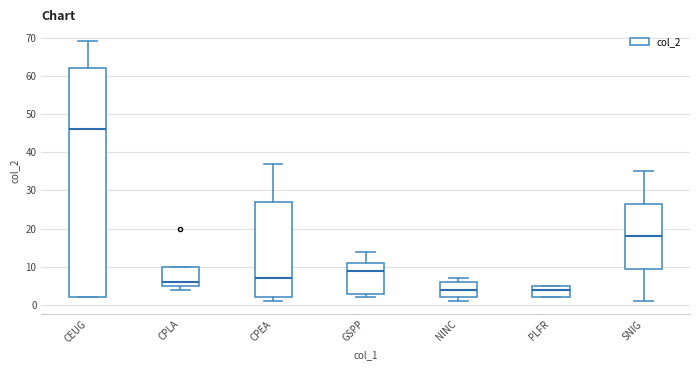

Reading left to right, transcribe this box plot: for each box, give where its median line is, the range the box spans, and where its two whiskers end, as read against the y-axis. The values are not printed on the chart, so give them approximately, as read against the axis.

CEUG: median 46, box 2 to 62, whiskers 2 to 69
CPLA: median 6, box 5 to 10, whiskers 4 to 10
CPEA: median 7, box 2 to 27, whiskers 1 to 37
GSPP: median 9, box 3 to 11, whiskers 2 to 14
NINC: median 4, box 2 to 6, whiskers 1 to 7
PLFR: median 4, box 2 to 5, whiskers 2 to 5
SNIG: median 18, box 10 to 27, whiskers 1 to 35